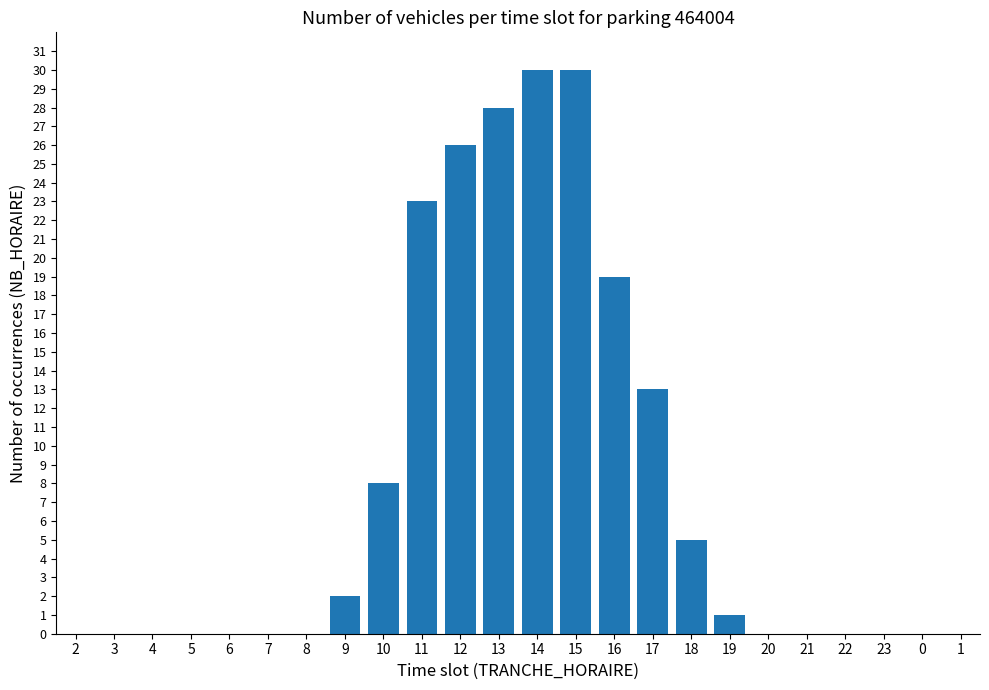

The value at 3 is 0. True or false?

True